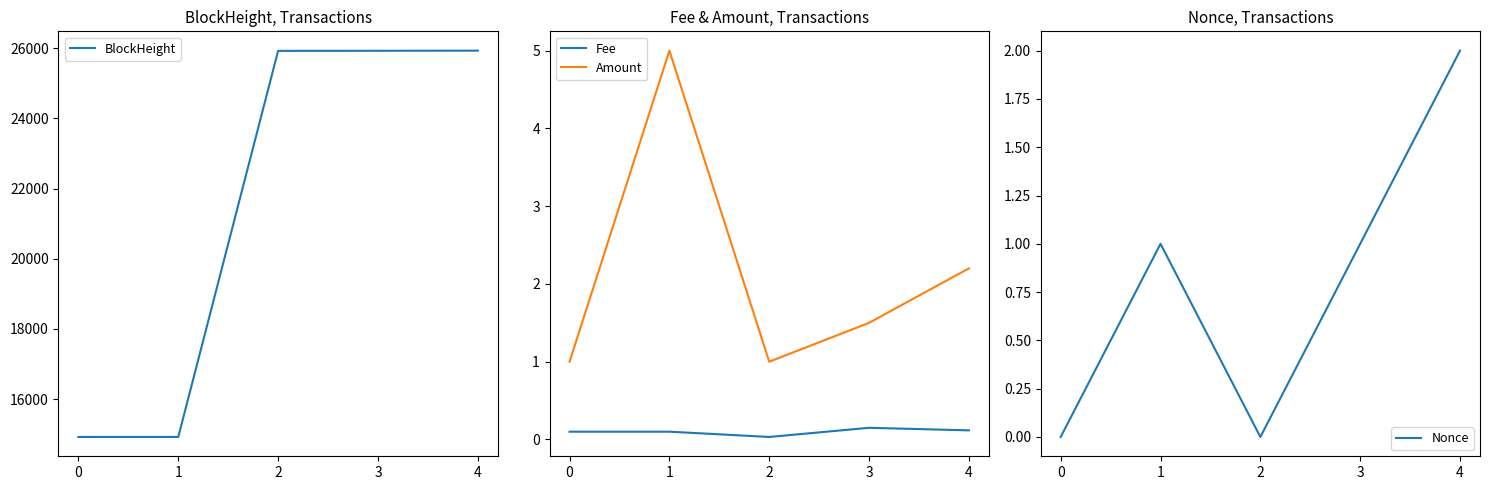

What is the value of the Amount point at the 5th from the left?

2.2